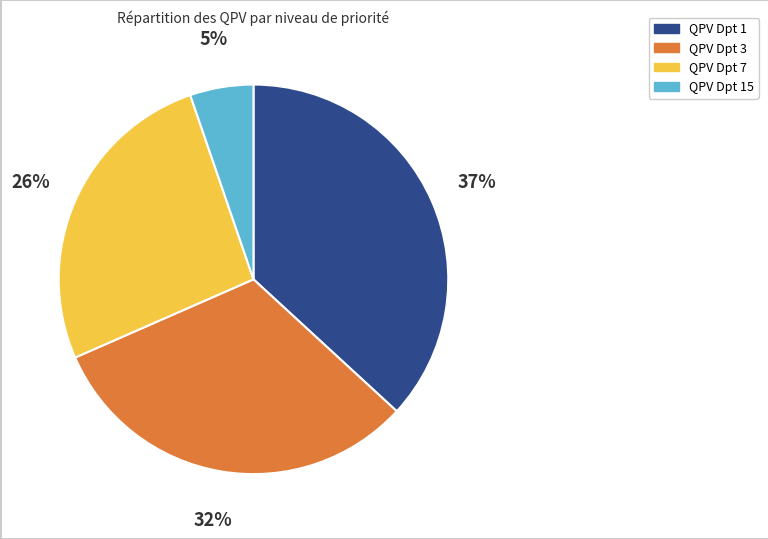

To the nearest percent, what is the difference between the largest and smallest slice percentages?

32%